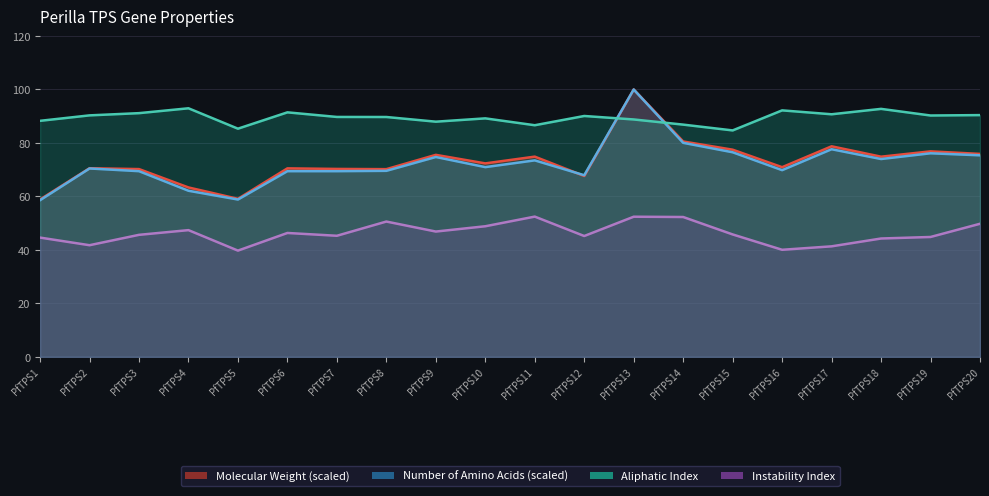

How many interior local valleys does the Instability Index series have?

6